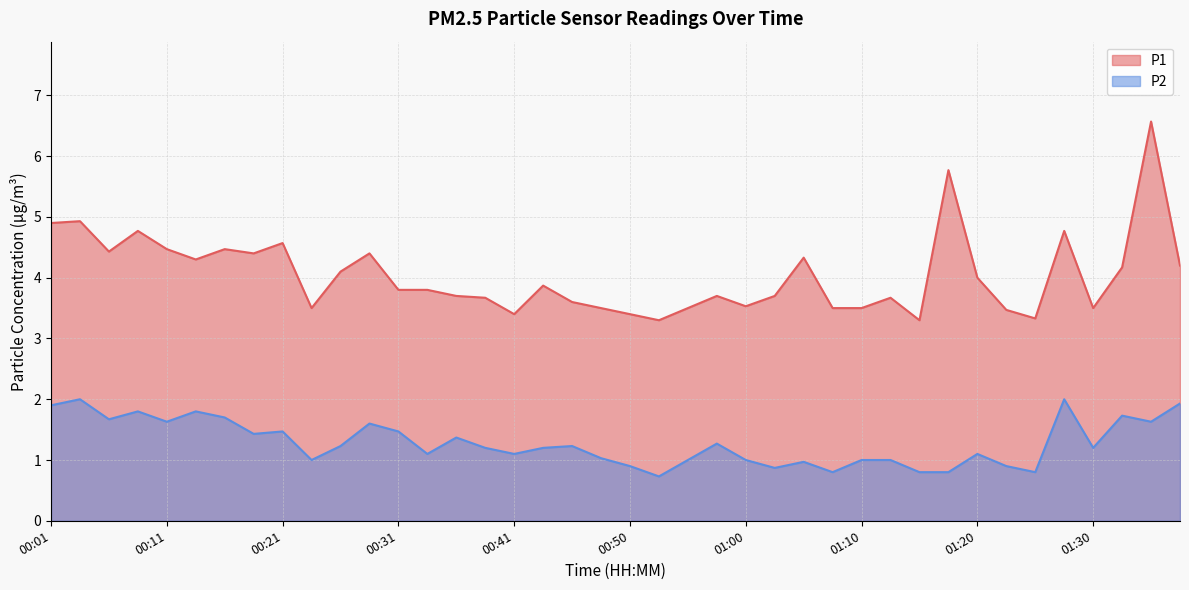

What position from the right is 00:06?

38